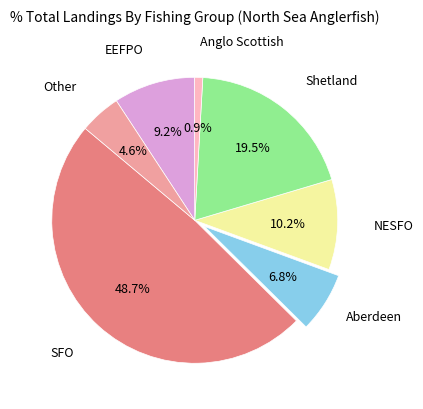

To the nearest percent, what percentage of the pie is Aberdeen?

7%